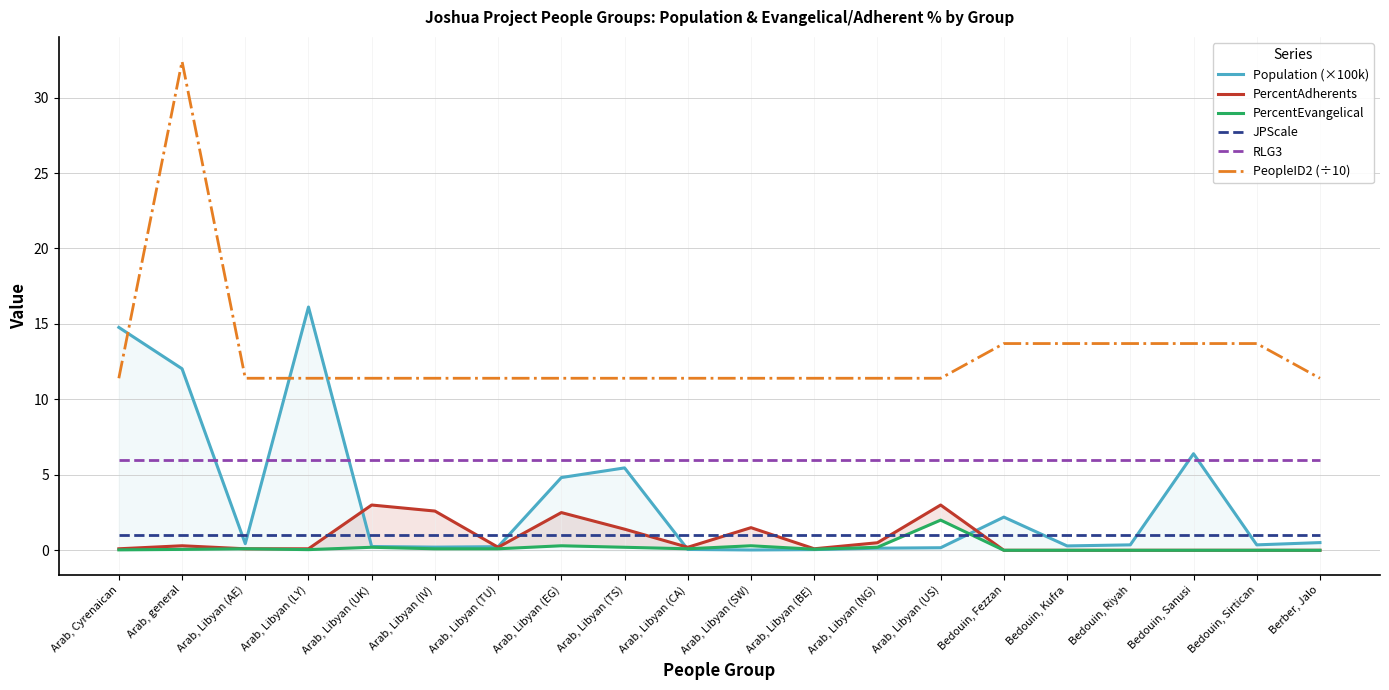

Reading right to left, transcribe all the data shown in this chart.

Population (×100k): Berber, Jalo=0.5	Bedouin, Sirtican=0.4	Bedouin, Sanusi=6.4	Bedouin, Riyah=0.4	Bedouin, Kufra=0.3	Bedouin, Fezzan=2.2	Arab, Libyan (US)=0.2	Arab, Libyan (NG)=0.1	Arab, Libyan (BE)=0.0	Arab, Libyan (SW)=0.0	Arab, Libyan (CA)=0.1	Arab, Libyan (TS)=5.5	Arab, Libyan (EG)=4.8	Arab, Libyan (TU)=0.2	Arab, Libyan (IV)=0.2	Arab, Libyan (UK)=0.2	Arab, Libyan (LY)=16.1	Arab, Libyan (AE)=0.4	Arab, general=12.0	Arab, Cyrenaican=14.8
PercentAdherents: Berber, Jalo=0.0	Bedouin, Sirtican=0.0	Bedouin, Sanusi=0.0	Bedouin, Riyah=0.0	Bedouin, Kufra=0.0	Bedouin, Fezzan=0.0	Arab, Libyan (US)=3.0	Arab, Libyan (NG)=0.5	Arab, Libyan (BE)=0.1	Arab, Libyan (SW)=1.5	Arab, Libyan (CA)=0.2	Arab, Libyan (TS)=1.4	Arab, Libyan (EG)=2.5	Arab, Libyan (TU)=0.2	Arab, Libyan (IV)=2.6	Arab, Libyan (UK)=3.0	Arab, Libyan (LY)=0.1	Arab, Libyan (AE)=0.1	Arab, general=0.3	Arab, Cyrenaican=0.1
PercentEvangelical: Berber, Jalo=0.0	Bedouin, Sirtican=0.0	Bedouin, Sanusi=0.0	Bedouin, Riyah=0.0	Bedouin, Kufra=0.0	Bedouin, Fezzan=0.0	Arab, Libyan (US)=2.0	Arab, Libyan (NG)=0.2	Arab, Libyan (BE)=0.1	Arab, Libyan (SW)=0.3	Arab, Libyan (CA)=0.1	Arab, Libyan (TS)=0.2	Arab, Libyan (EG)=0.3	Arab, Libyan (TU)=0.1	Arab, Libyan (IV)=0.1	Arab, Libyan (UK)=0.2	Arab, Libyan (LY)=0.0	Arab, Libyan (AE)=0.1	Arab, general=0.1	Arab, Cyrenaican=0.0
JPScale: Berber, Jalo=1.0	Bedouin, Sirtican=1.0	Bedouin, Sanusi=1.0	Bedouin, Riyah=1.0	Bedouin, Kufra=1.0	Bedouin, Fezzan=1.0	Arab, Libyan (US)=1.0	Arab, Libyan (NG)=1.0	Arab, Libyan (BE)=1.0	Arab, Libyan (SW)=1.0	Arab, Libyan (CA)=1.0	Arab, Libyan (TS)=1.0	Arab, Libyan (EG)=1.0	Arab, Libyan (TU)=1.0	Arab, Libyan (IV)=1.0	Arab, Libyan (UK)=1.0	Arab, Libyan (LY)=1.0	Arab, Libyan (AE)=1.0	Arab, general=1.0	Arab, Cyrenaican=1.0
RLG3: Berber, Jalo=6.0	Bedouin, Sirtican=6.0	Bedouin, Sanusi=6.0	Bedouin, Riyah=6.0	Bedouin, Kufra=6.0	Bedouin, Fezzan=6.0	Arab, Libyan (US)=6.0	Arab, Libyan (NG)=6.0	Arab, Libyan (BE)=6.0	Arab, Libyan (SW)=6.0	Arab, Libyan (CA)=6.0	Arab, Libyan (TS)=6.0	Arab, Libyan (EG)=6.0	Arab, Libyan (TU)=6.0	Arab, Libyan (IV)=6.0	Arab, Libyan (UK)=6.0	Arab, Libyan (LY)=6.0	Arab, Libyan (AE)=6.0	Arab, general=6.0	Arab, Cyrenaican=6.0
PeopleID2 (÷10): Berber, Jalo=11.4	Bedouin, Sirtican=13.7	Bedouin, Sanusi=13.7	Bedouin, Riyah=13.7	Bedouin, Kufra=13.7	Bedouin, Fezzan=13.7	Arab, Libyan (US)=11.4	Arab, Libyan (NG)=11.4	Arab, Libyan (BE)=11.4	Arab, Libyan (SW)=11.4	Arab, Libyan (CA)=11.4	Arab, Libyan (TS)=11.4	Arab, Libyan (EG)=11.4	Arab, Libyan (TU)=11.4	Arab, Libyan (IV)=11.4	Arab, Libyan (UK)=11.4	Arab, Libyan (LY)=11.4	Arab, Libyan (AE)=11.4	Arab, general=32.4	Arab, Cyrenaican=11.4